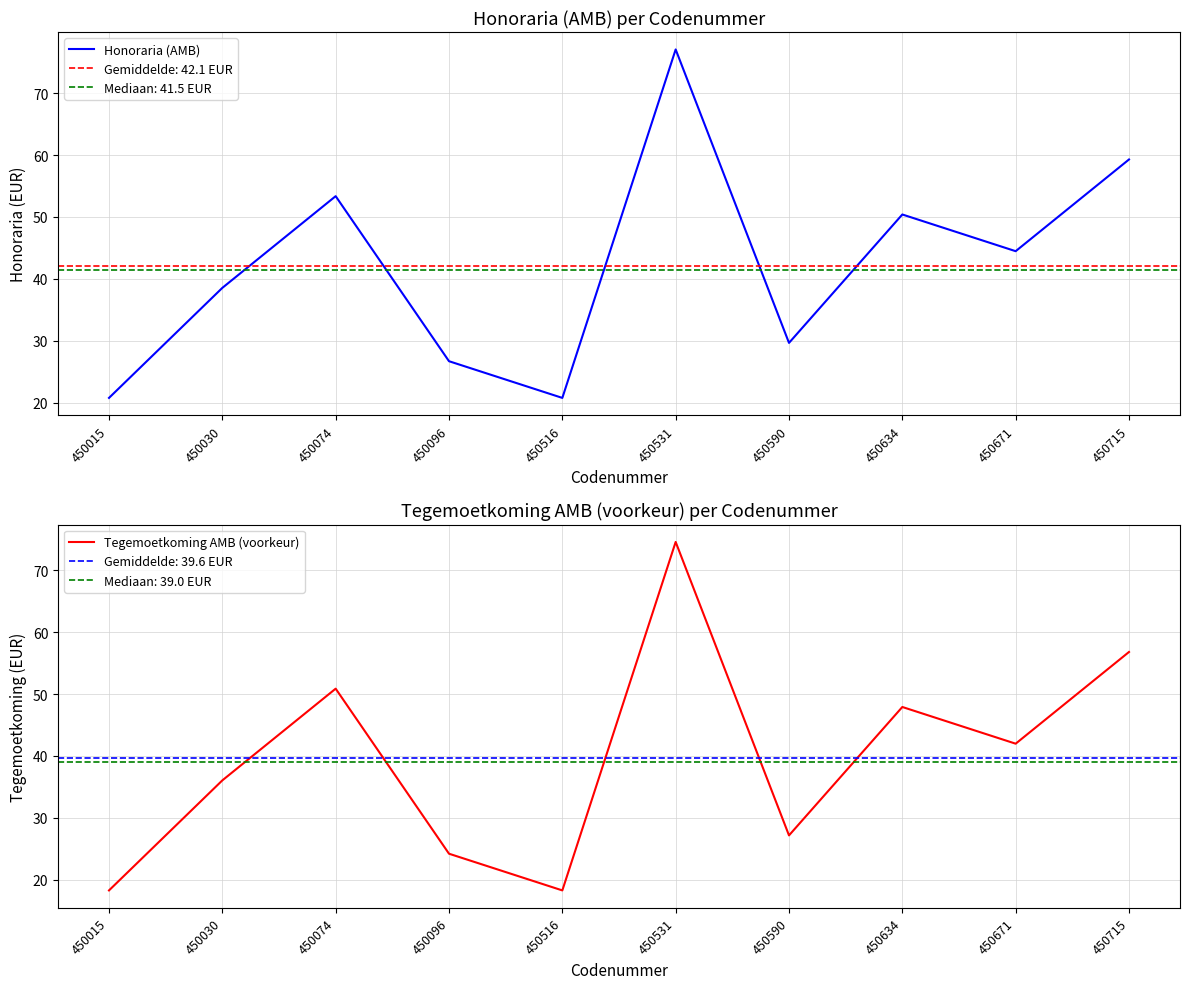

Which series changed the most between 450516 and 450531?

Honoraria (AMB)